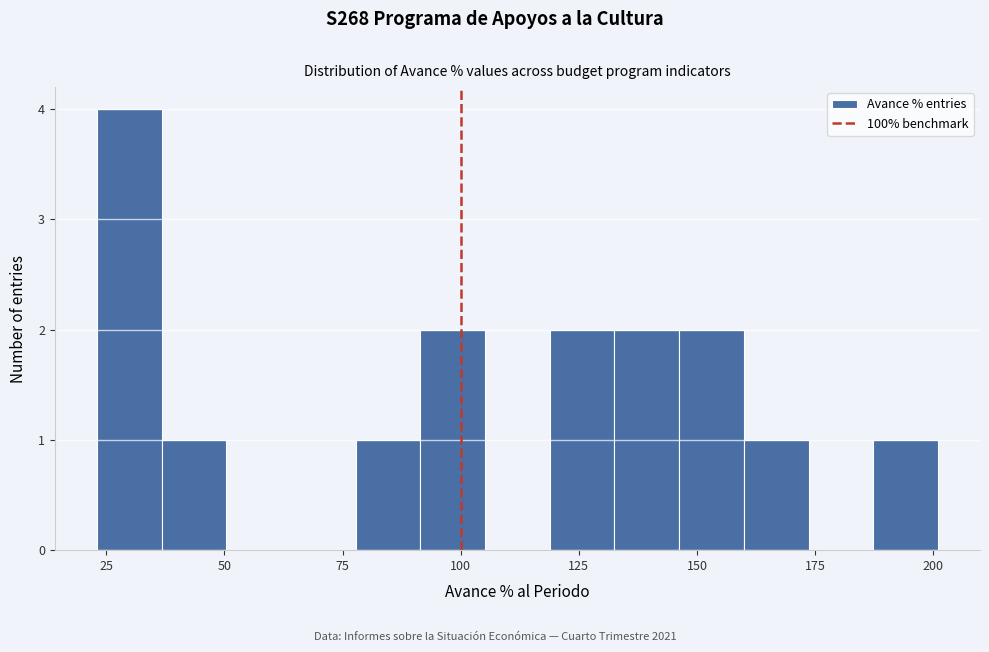

Read against the x-axis, roughly where is the centre of the tallest bar?

30